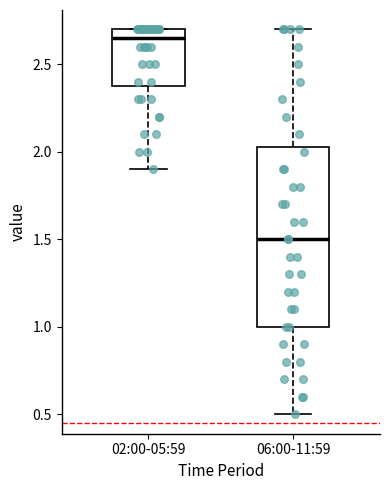

Reading left to right, transcribe this box plot: for each box, give where its median line is, the range the box spans, and where its two whiskers end, as read against the y-axis. The values are not printed on the chart, so give them approximately, as read against the axis.

02:00-05:59: median 2.65, box 2.40 to 2.70, whiskers 1.90 to 2.70
06:00-11:59: median 1.50, box 1.00 to 2.05, whiskers 0.50 to 2.70